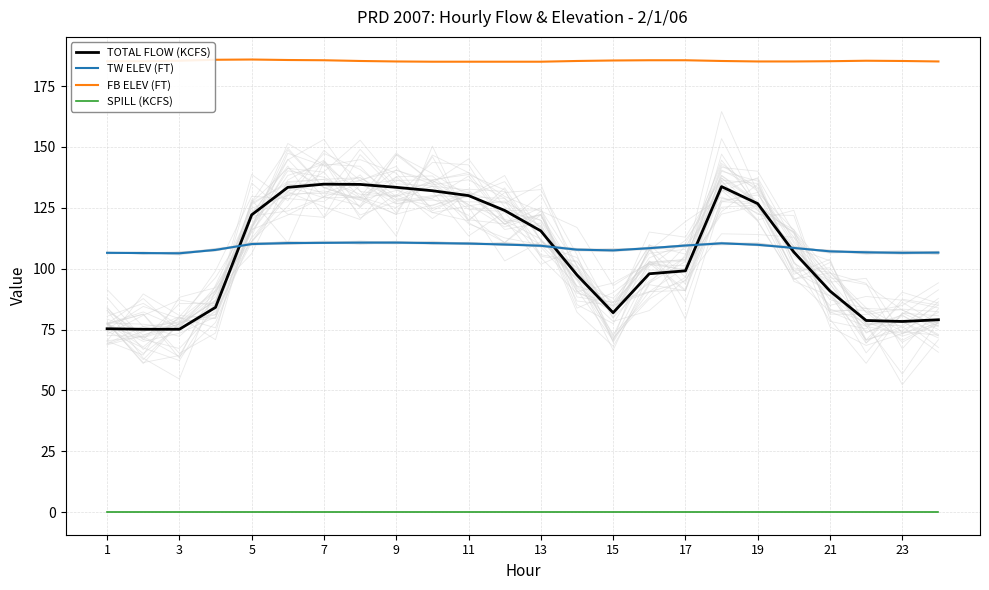

What is the minimum value for TW ELEV (FT)?

106.3